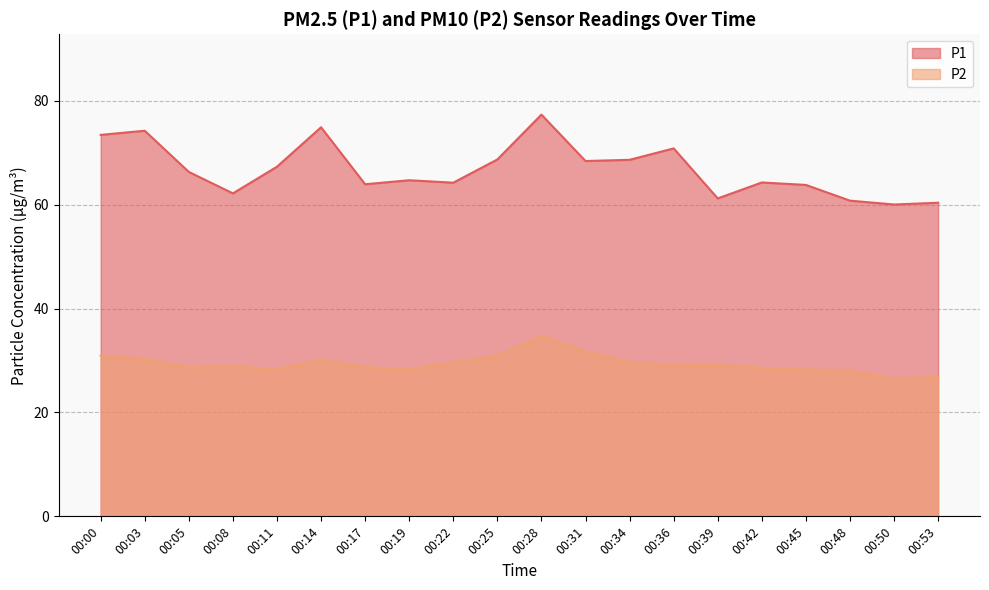

Reading left to right, extract all data points from this chart.

P1: 00:00=73.4	00:03=74.2	00:05=66.3	00:08=62.2	00:11=67.3	00:14=74.9	00:17=63.9	00:19=64.7	00:22=64.2	00:25=68.7	00:28=77.3	00:31=68.4	00:34=68.6	00:36=70.8	00:39=61.2	00:42=64.3	00:45=63.8	00:48=60.8	00:50=60.0	00:53=60.4
P2: 00:00=30.9	00:03=30.4	00:05=28.7	00:08=28.9	00:11=28.4	00:14=30.2	00:17=28.7	00:19=28.4	00:22=29.6	00:25=31.0	00:28=34.7	00:31=31.8	00:34=29.7	00:36=29.2	00:39=29.1	00:42=28.6	00:45=28.3	00:48=28.1	00:50=26.5	00:53=26.9